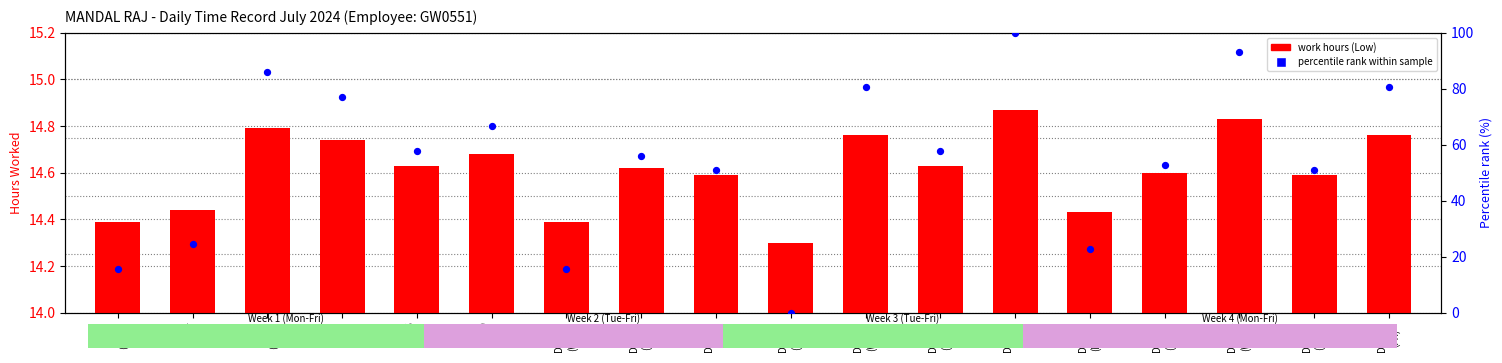

Which series contains the highest Y value?

percentile rank within sample